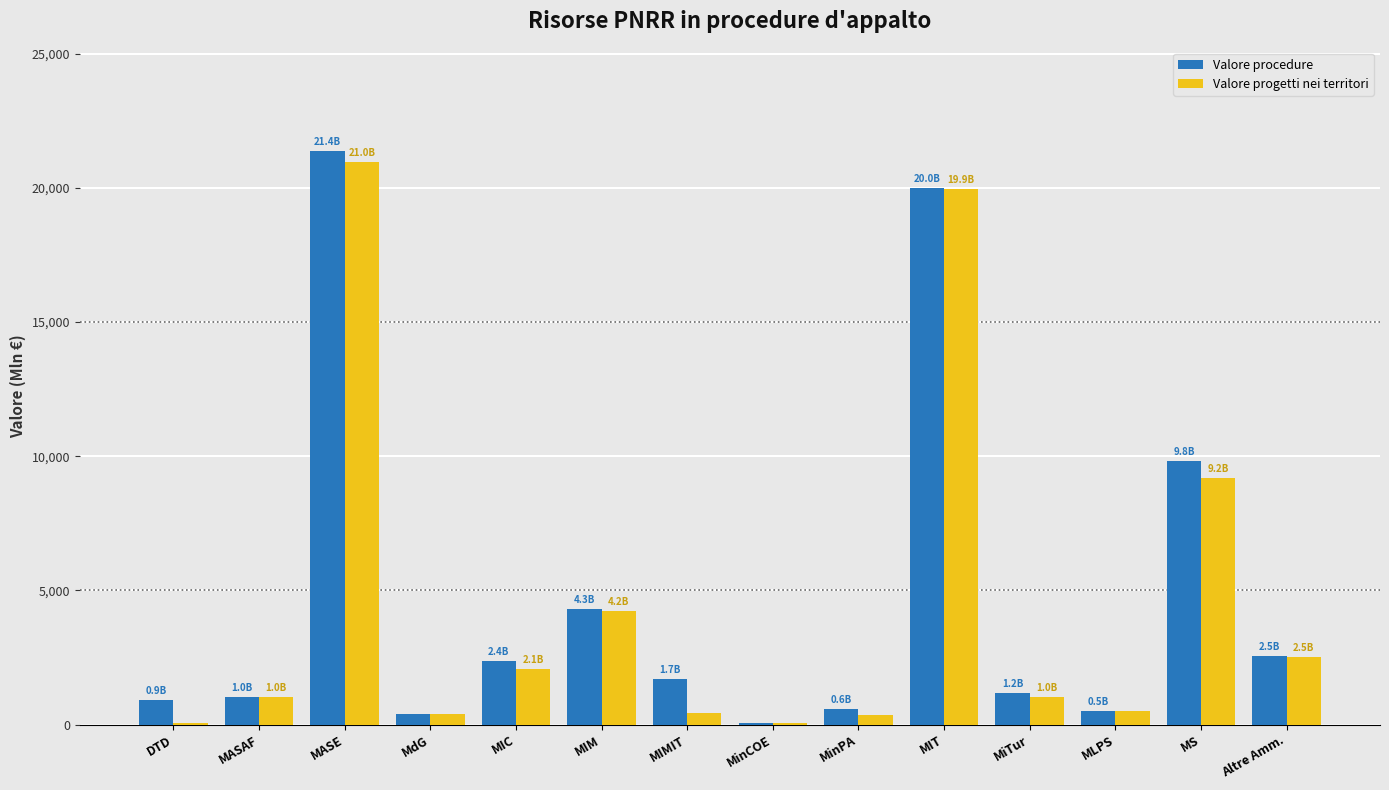

Read the Valore procedure value at MASAF.

1037.7